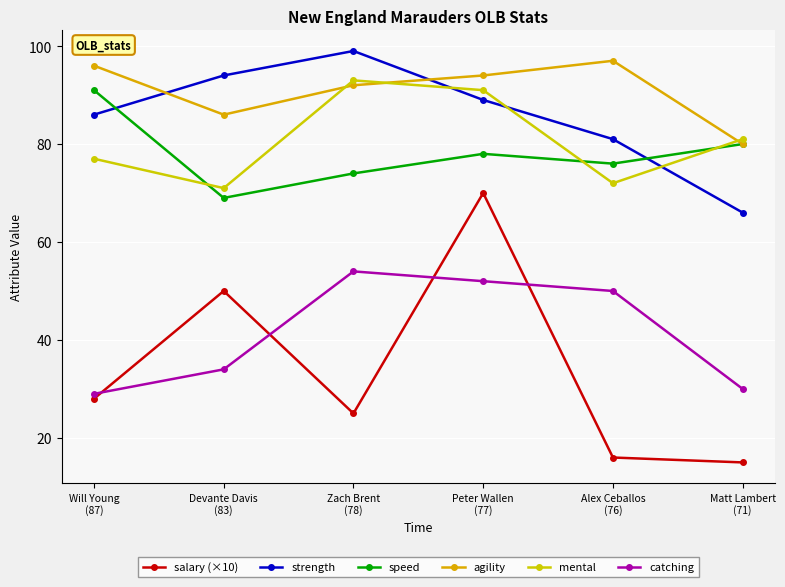

True or false: strength has a value of 42 at Will Young
(87).

False